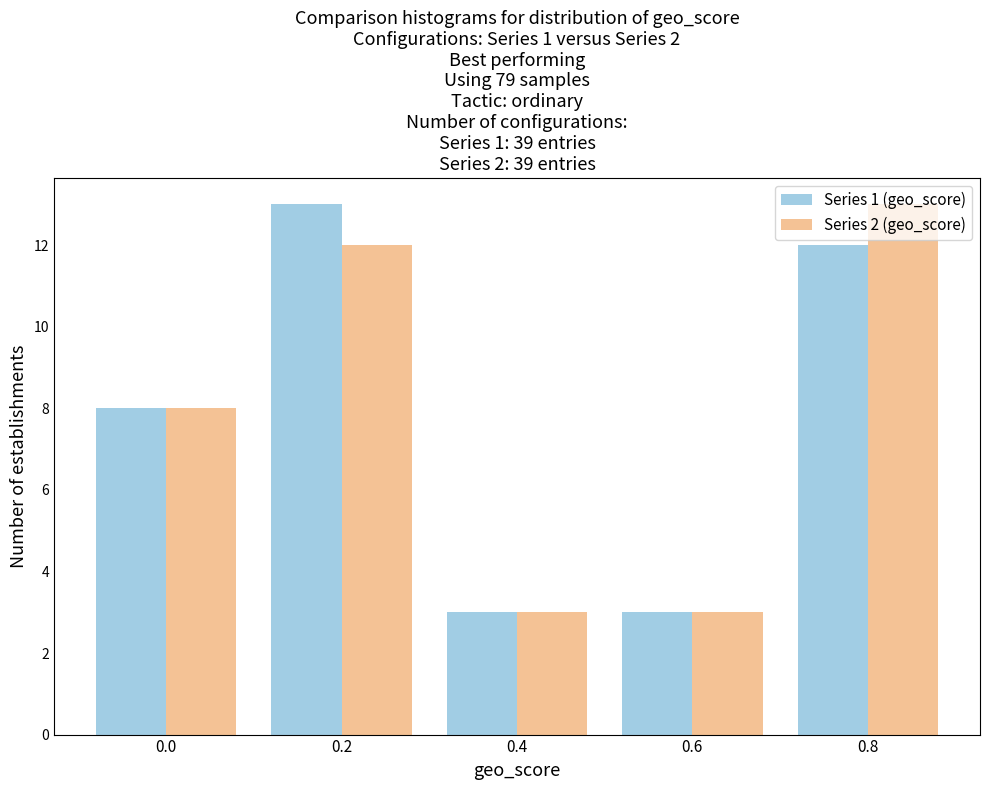

The Series 1 (geo_score) series shows 6 at 0.8. True or false?

False